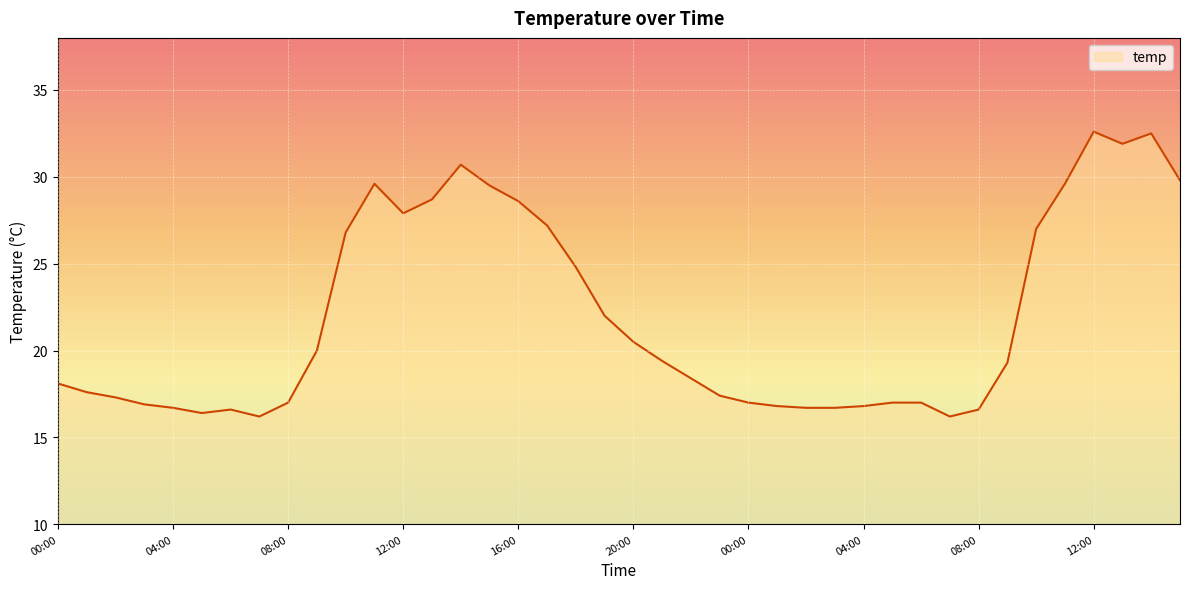

What is the difference between the maximum and minimum values?

16.4